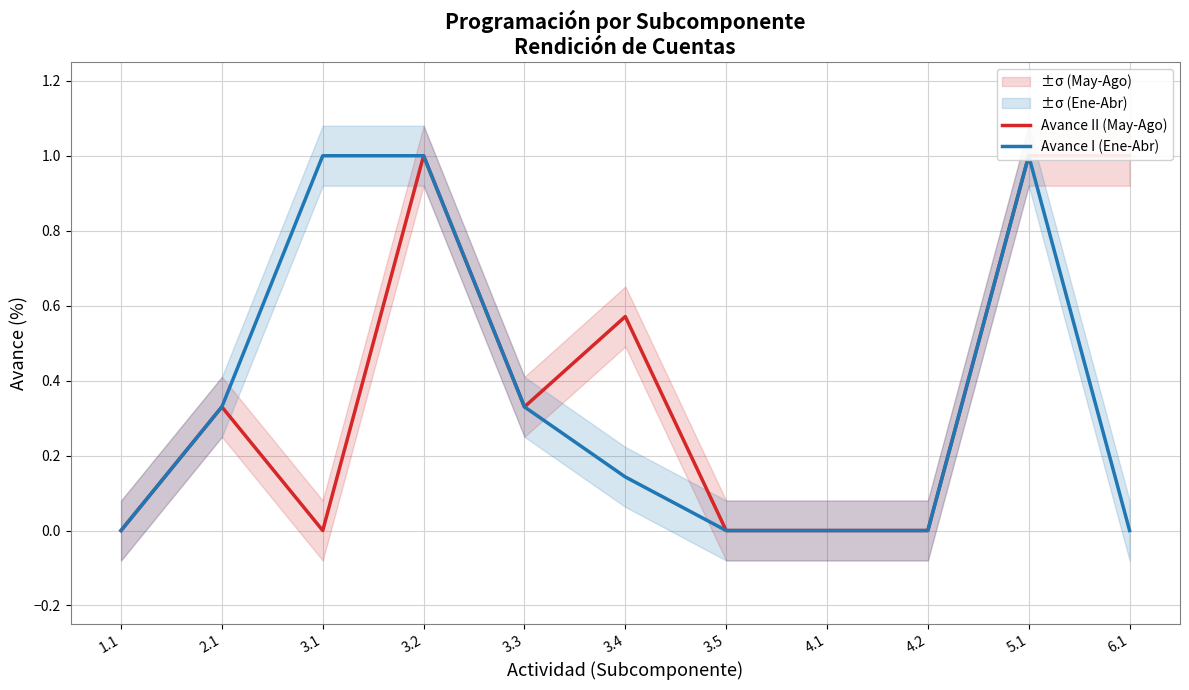

Is it true that Avance II (May-Ago) equals 0.0 at 4.1?

True